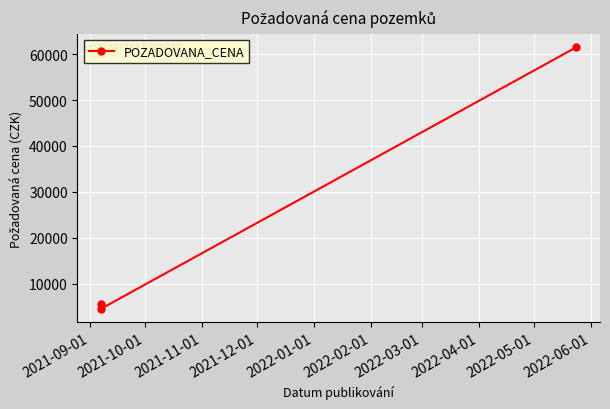

True or false: the data shows 7340 at 2021-10-01.

False